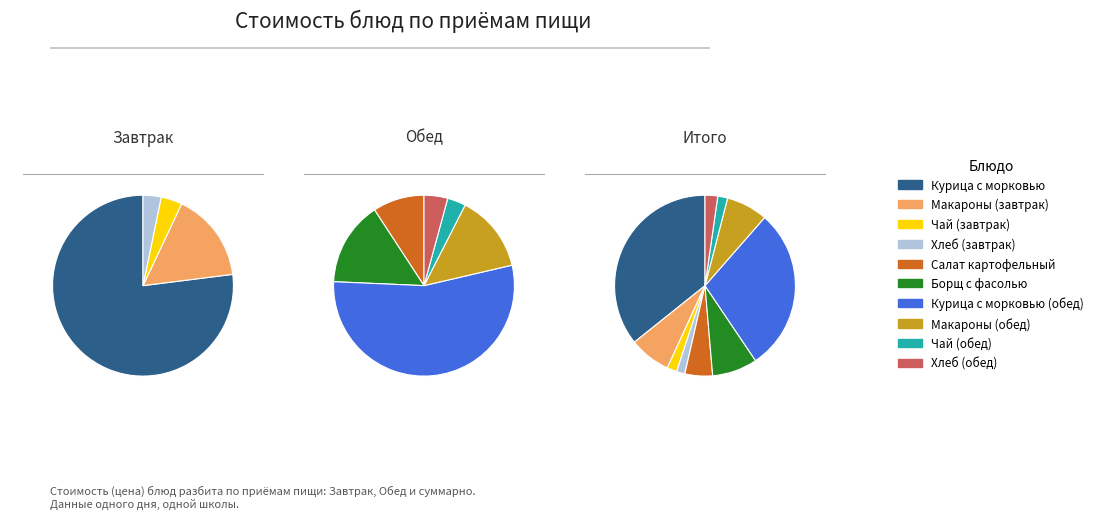

To the nearest percent, what portion does 2 блюдо represent?

29%